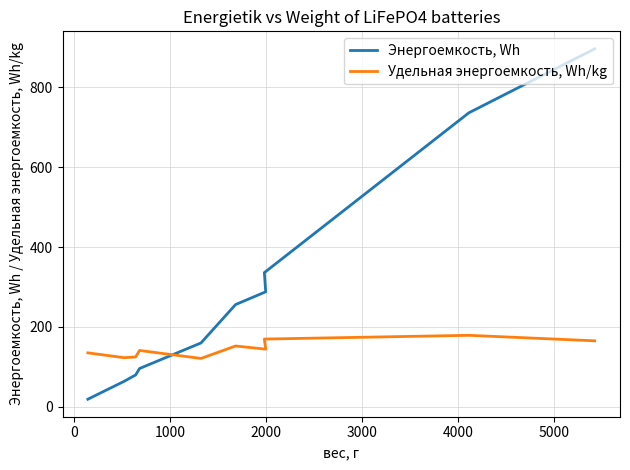

Reading left to right, list all the values displayed in this chart.

Энергоемкость, Wh: 19.2	64.0	80.0	96.0	160.0	256.0	288.0	336.0	736.0	896.0
Удельная энергоемкость, Wh/kg: 135.2	123.1	125.0	141.2	121.2	152.4	144.4	169.7	179.1	165.3